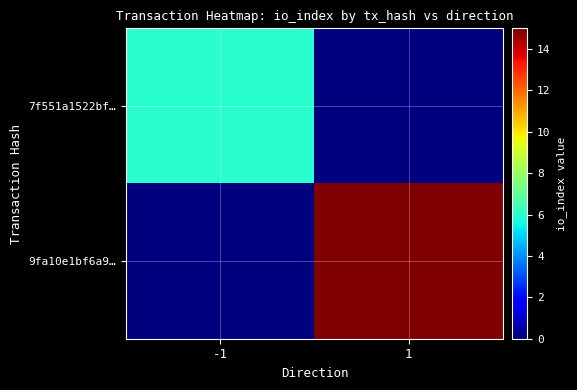

Which series has the widest spread of values?

9fa10e1bf6a9…